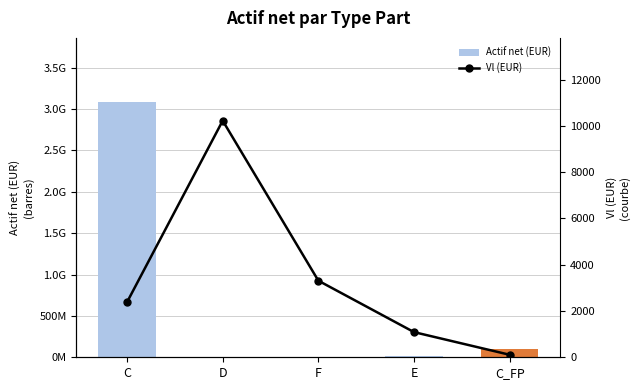

Reading left to right, list all the values displayed in this chart.

Actif net (EUR): 3088732017.4	422831.4	890058.9	14254753.0	98345853.1
Vl (EUR): 2383.1	10223.3	3309.1	1086.9	108.0